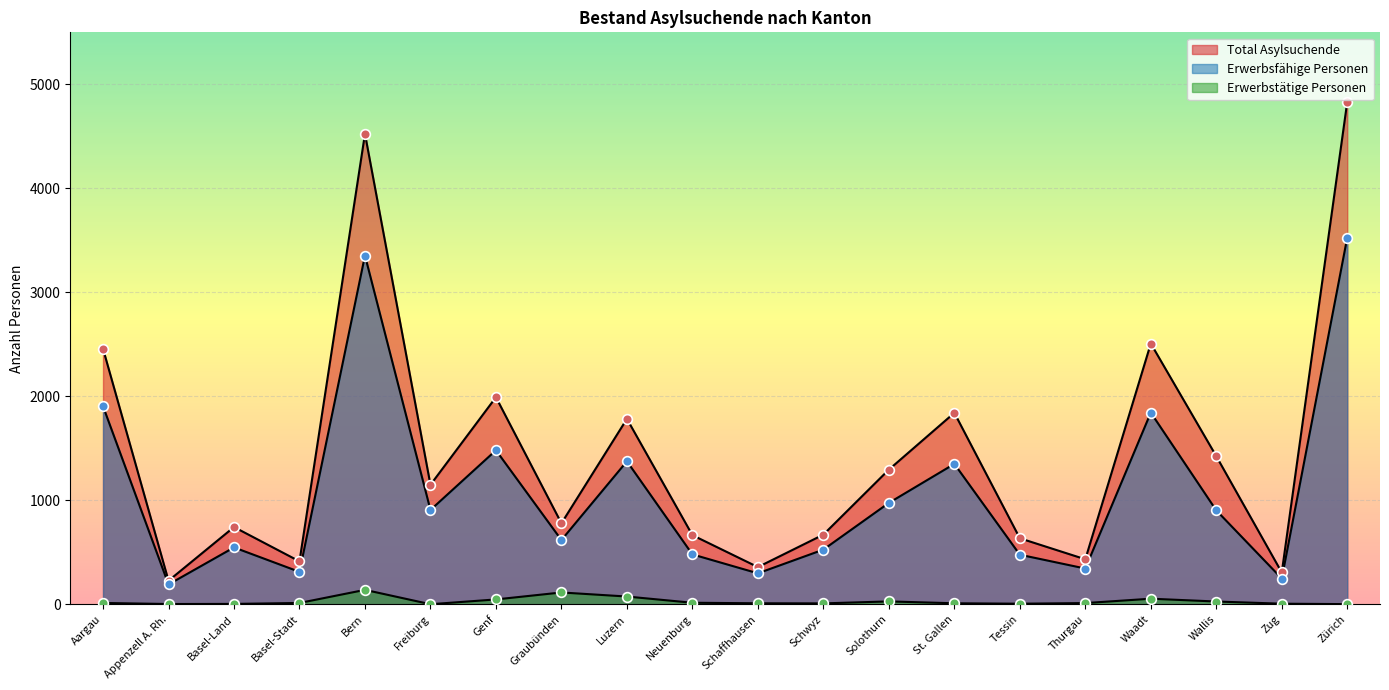

Reading left to right, extract all data points from this chart.

Total Asylsuchende: 2458	228	744	414	4524	1150	1992	780	1784	666	359	671	1296	1842	636	434	2508	1425	307	4832
Erwerbsfähige Personen: 1905	192	548	313	3354	908	1482	619	1376	481	299	527	976	1351	478	345	1844	904	249	3527
Erwerbstätige Personen: 14	4	5	14	140	2	48	115	76	16	11	10	29	11	7	13	55	28	7	3